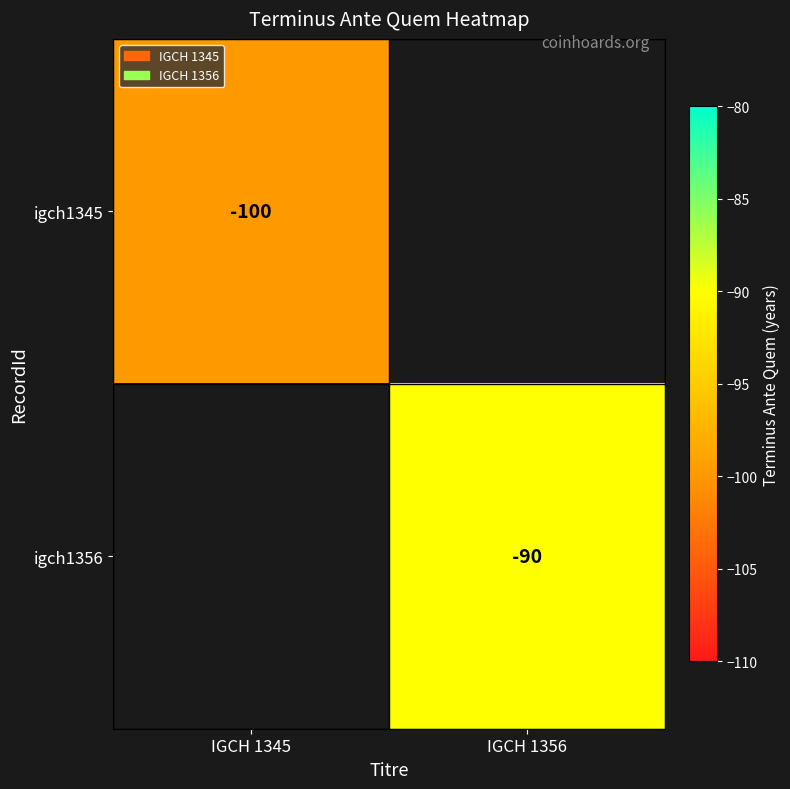

True or false: igch1345 has a value of -160 at IGCH 1345.

False